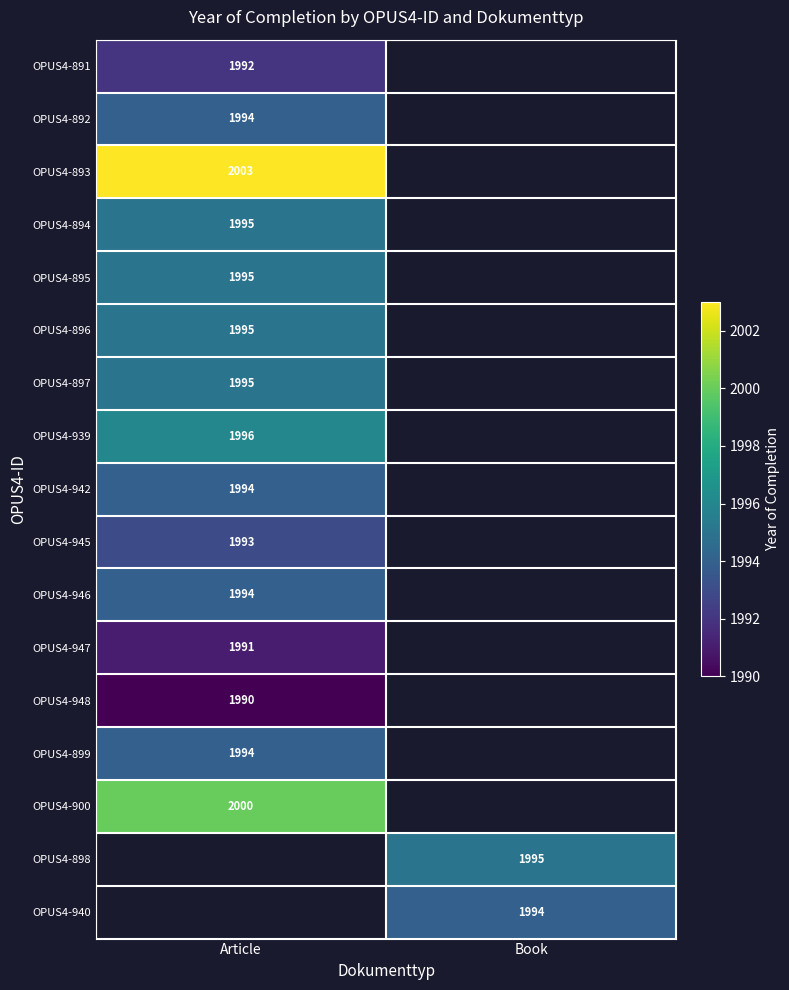

The OPUS4-948 series shows 1990 at Article. True or false?

True